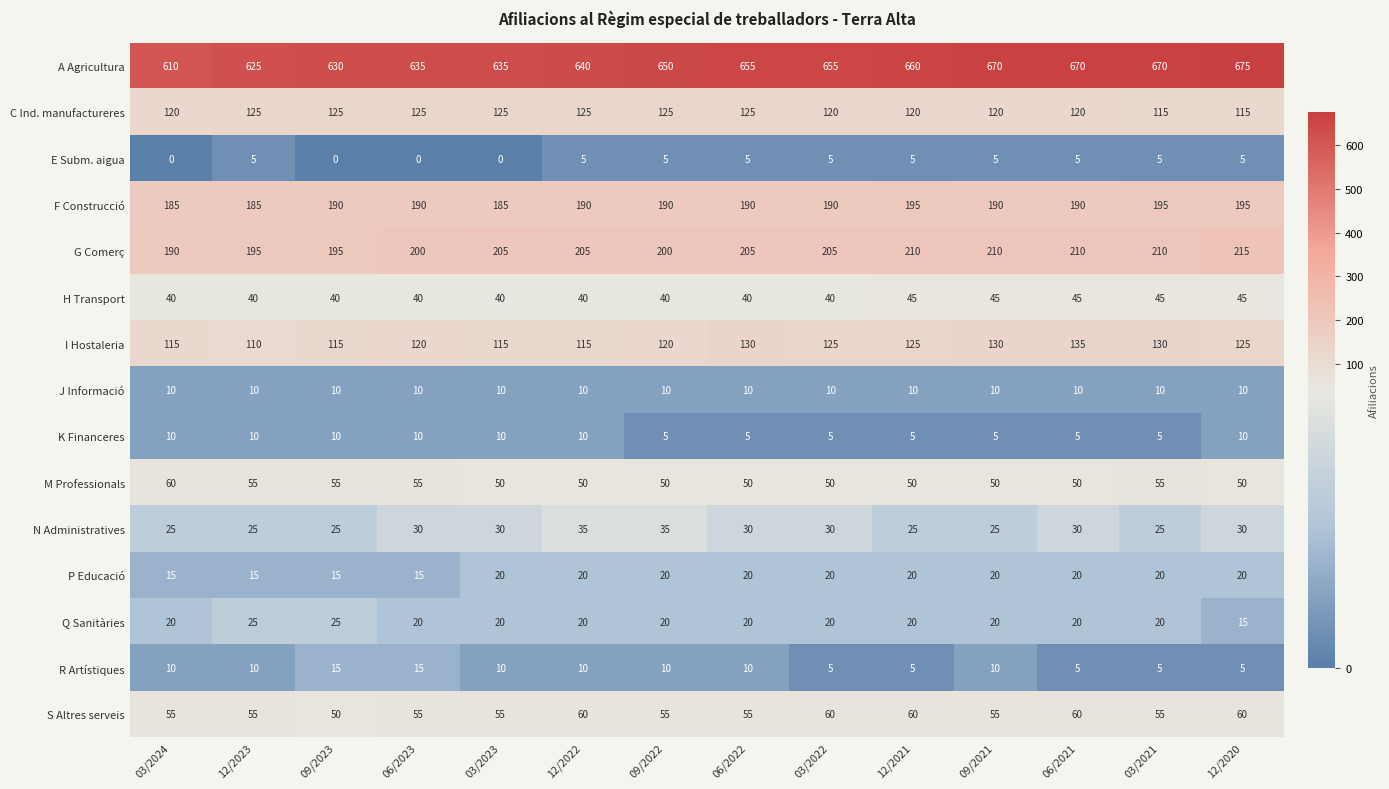

Read the Q Sanitàries value at 12/2022, to the nearest 5.

20